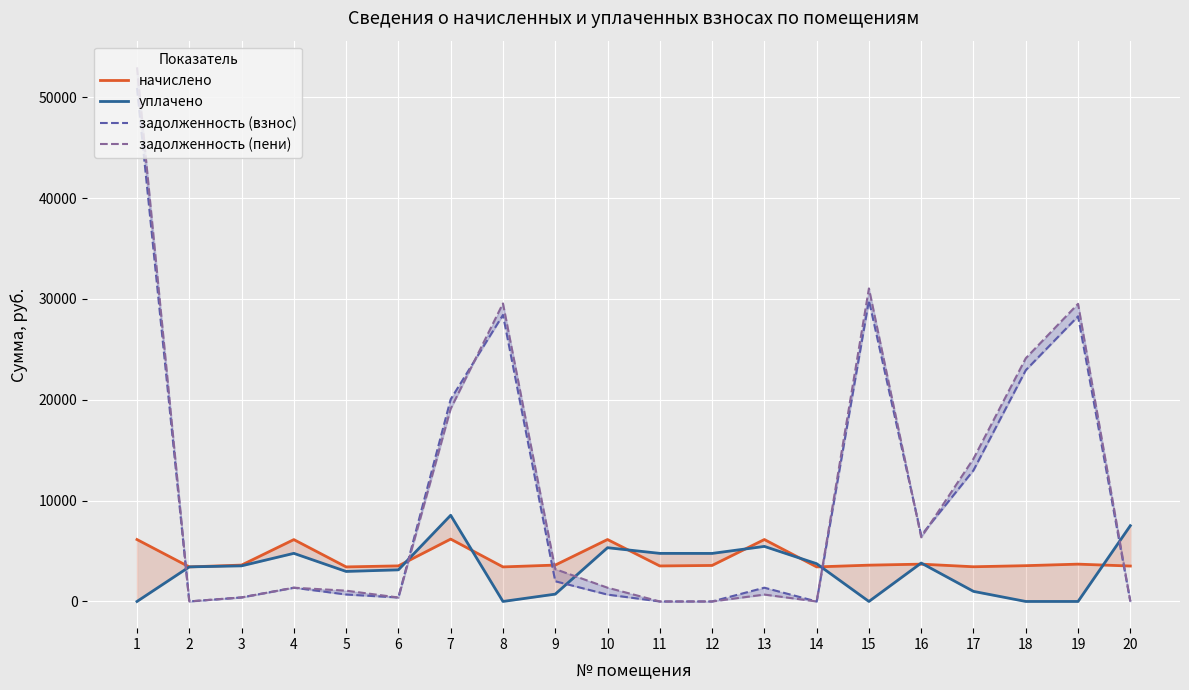

How many lines are shown in the chart?

4